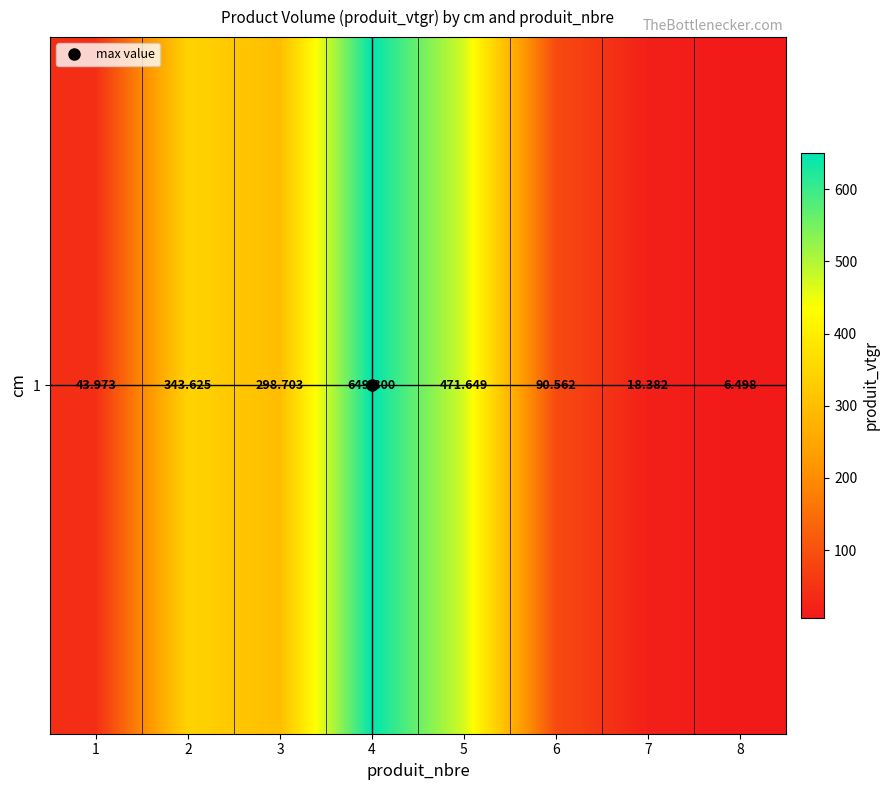

The value at 6 is 90.6. True or false?

True